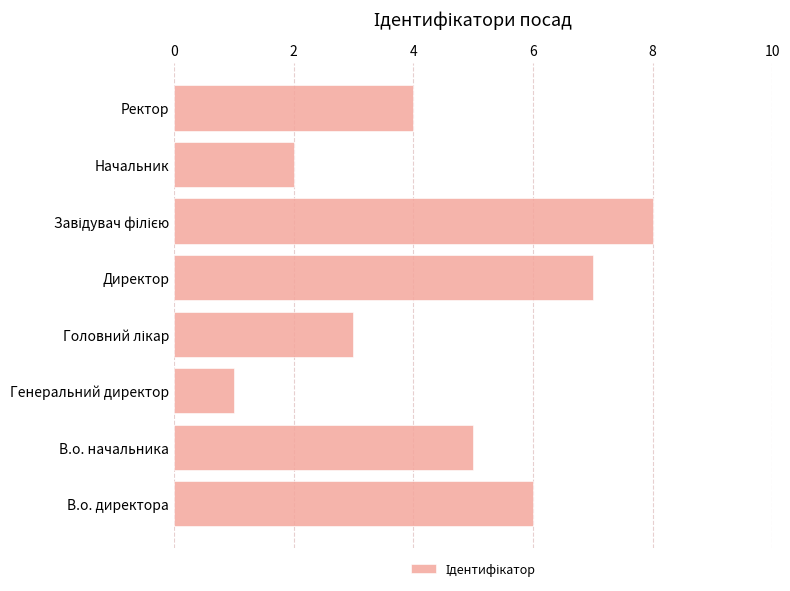

True or false: the data shows 10 at Директор.

False